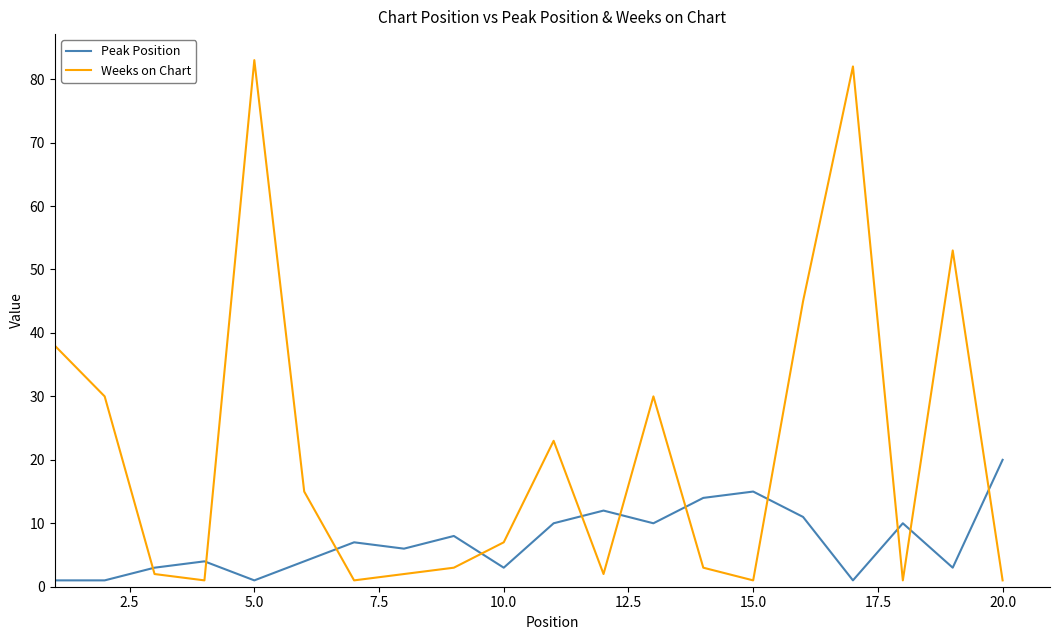

What is the difference between the maximum and minimum values in the Weeks on Chart series?

82